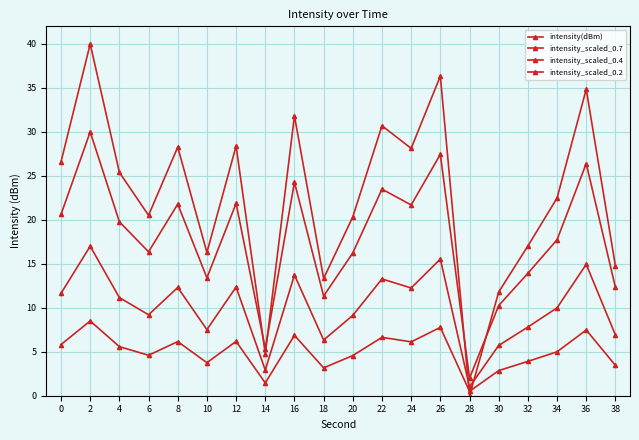

What is the sum of all intensity_scaled_0.4 values?

200.7